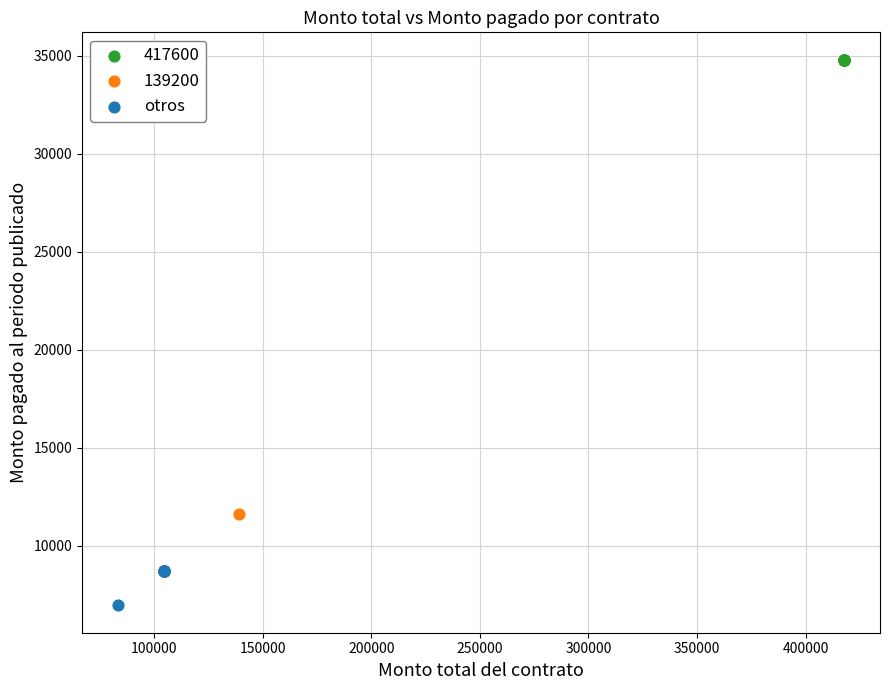

What are all the series names shown in the legend?

417600, 139200, otros